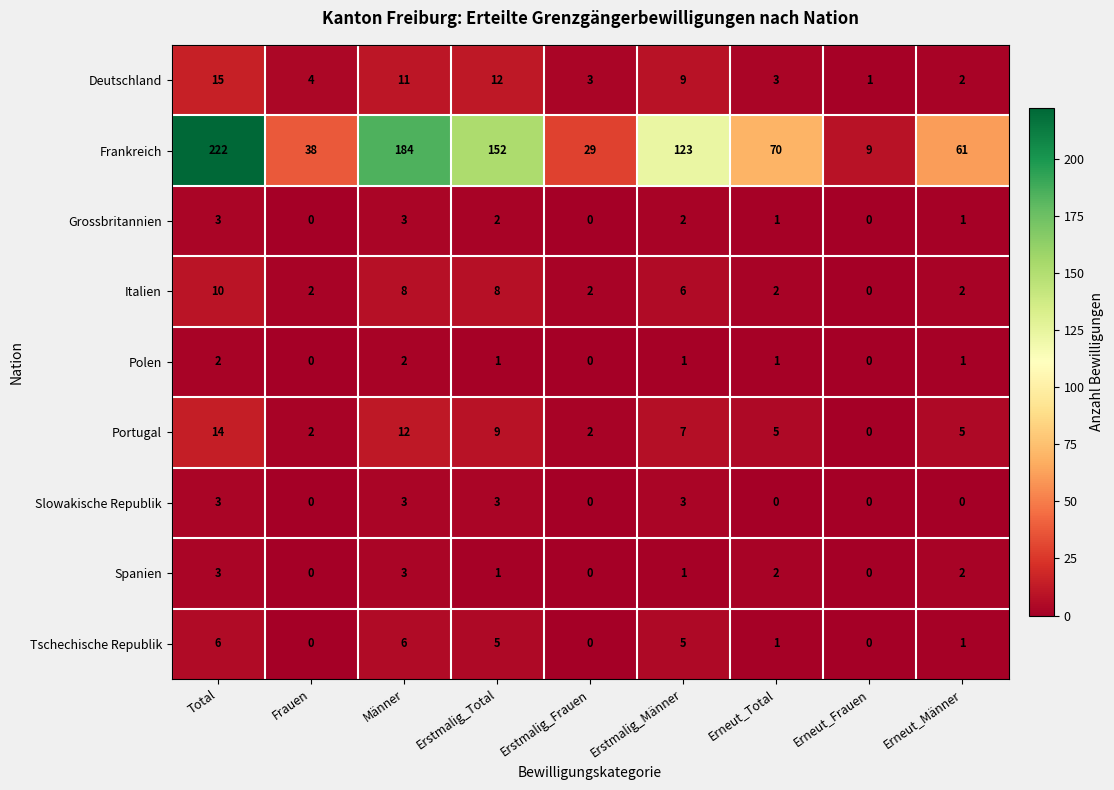

Which series has the largest total across all categories?

Frankreich